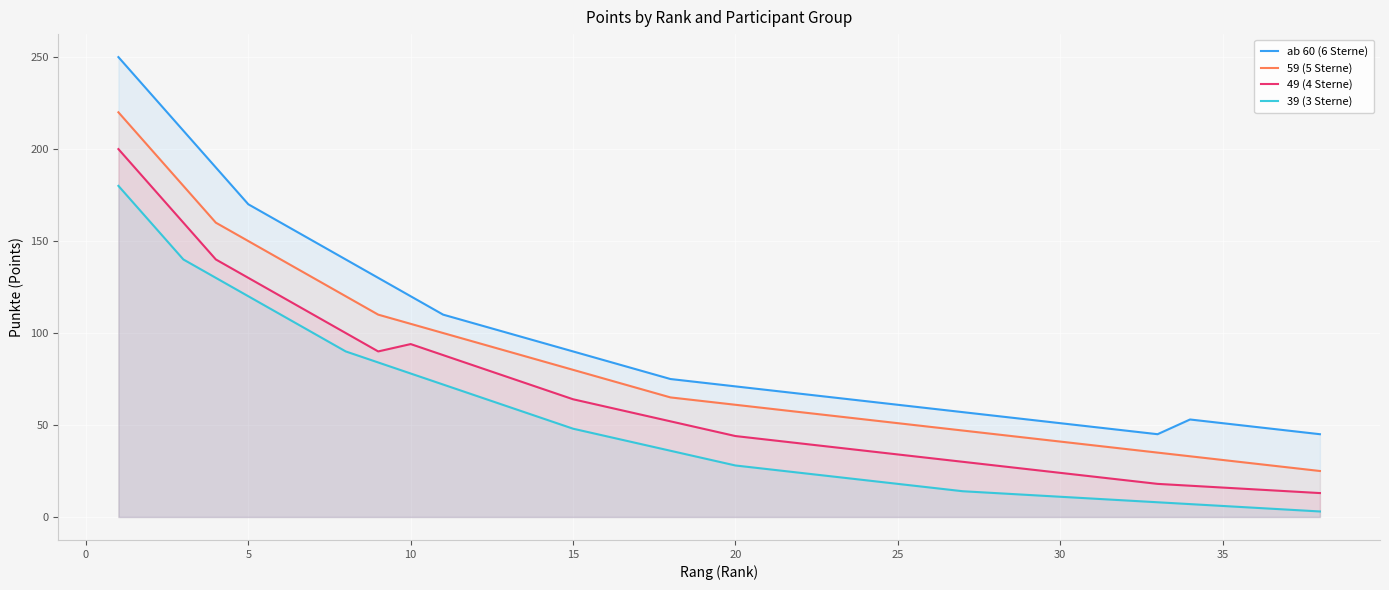

True or false: ab 60 (6 Sterne) has more than 0 interior local peaks.

True